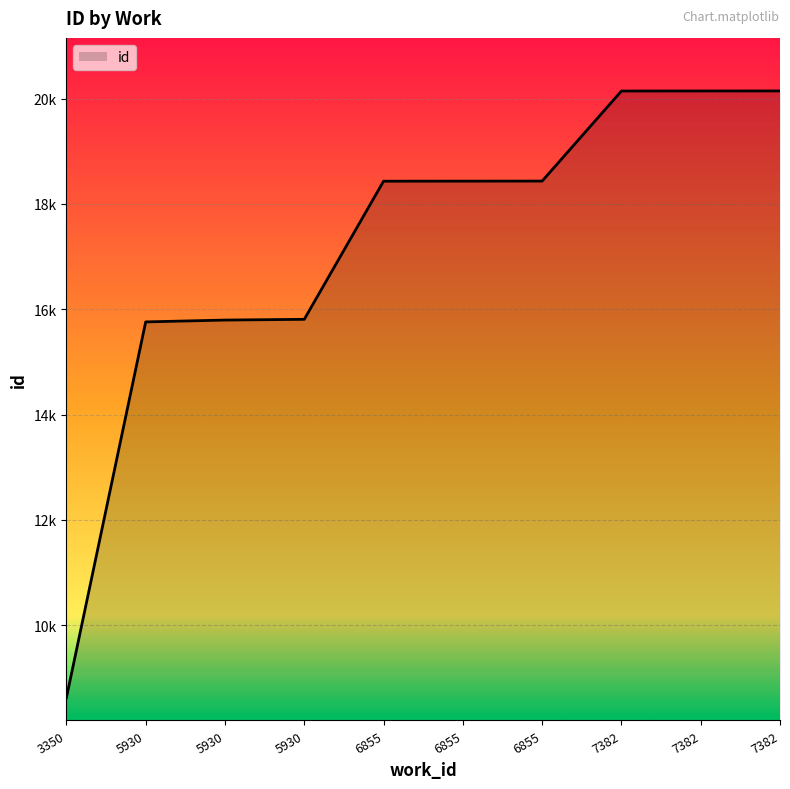

Approximately how many times larger is the value at 5930 compared to 7382?

0.8